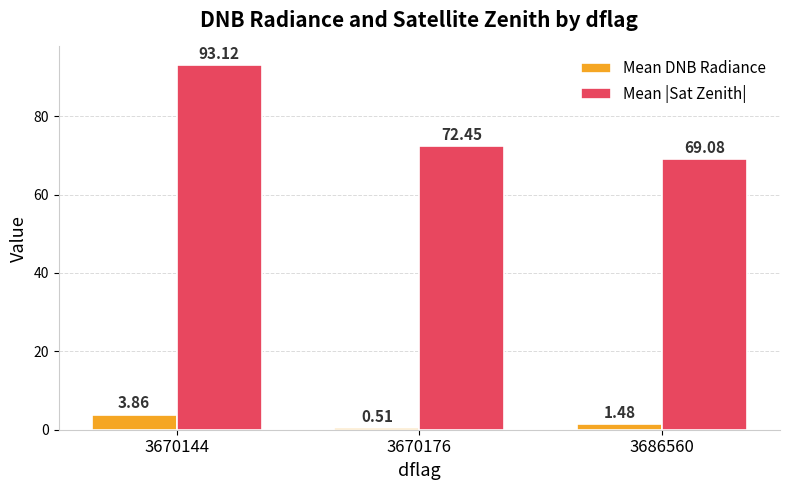

Which series has the widest spread of values?

Mean |Sat Zenith|